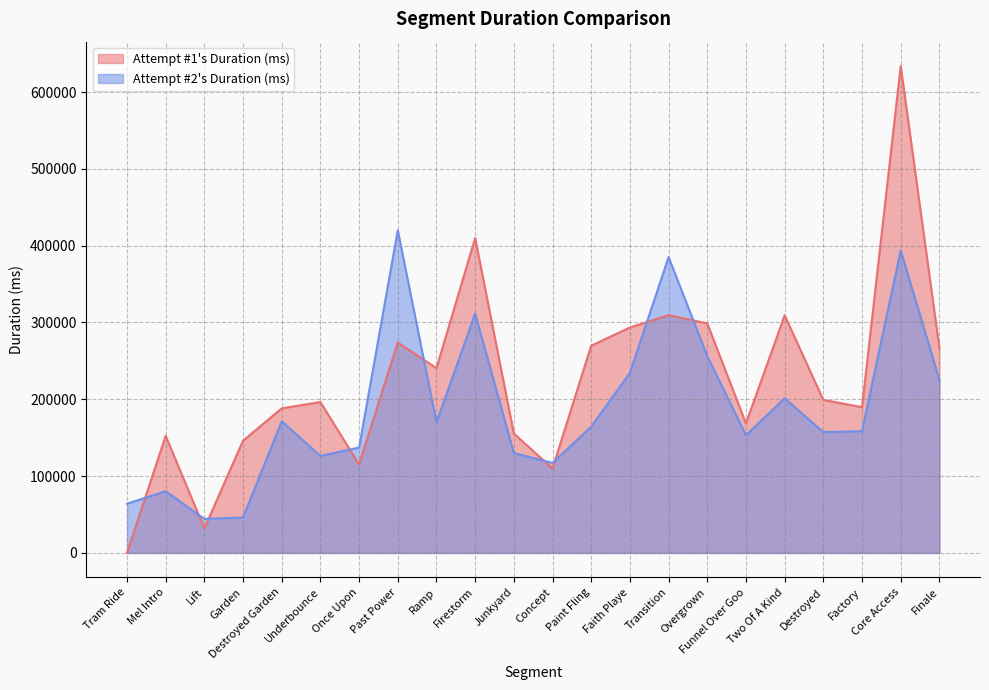

Which series has the widest spread of values?

Attempt #1's Duration (ms)